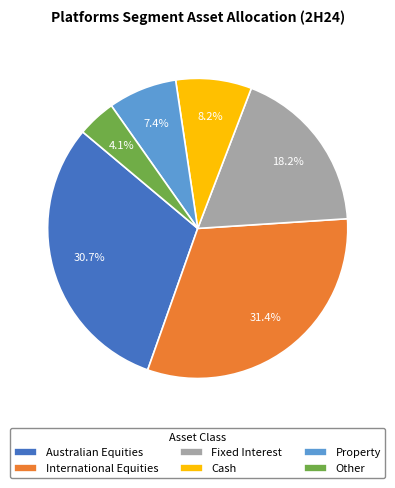

Count the number of slices in the pie.

6